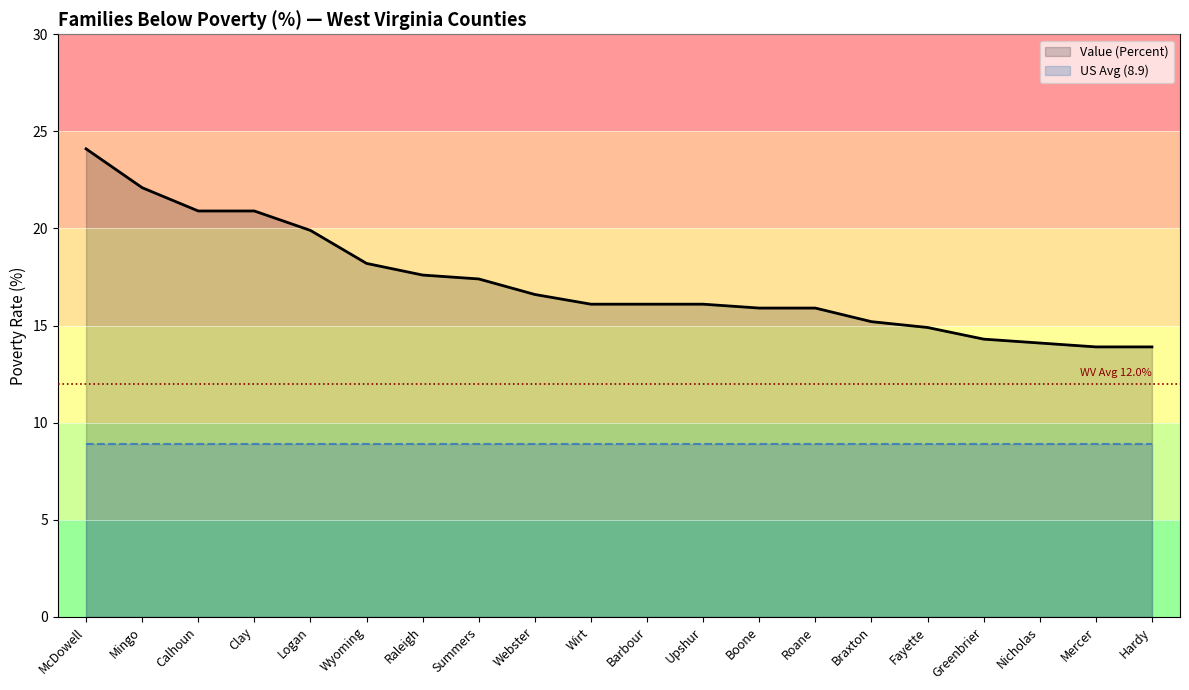

Is it true that the value at Greenbrier is 6.7?

False